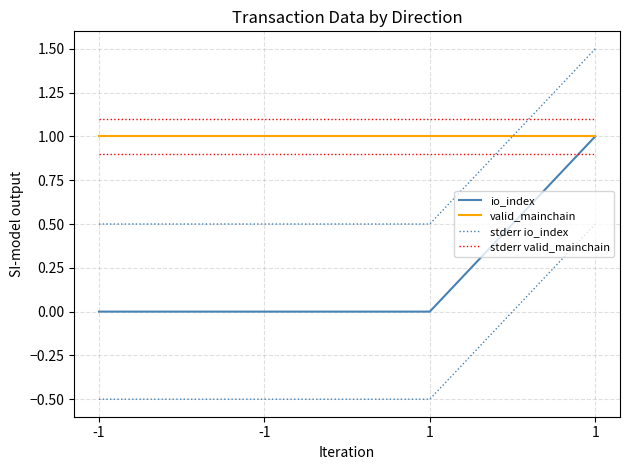

How many times do valid_mainchain and stderr io_index cross each other?

1